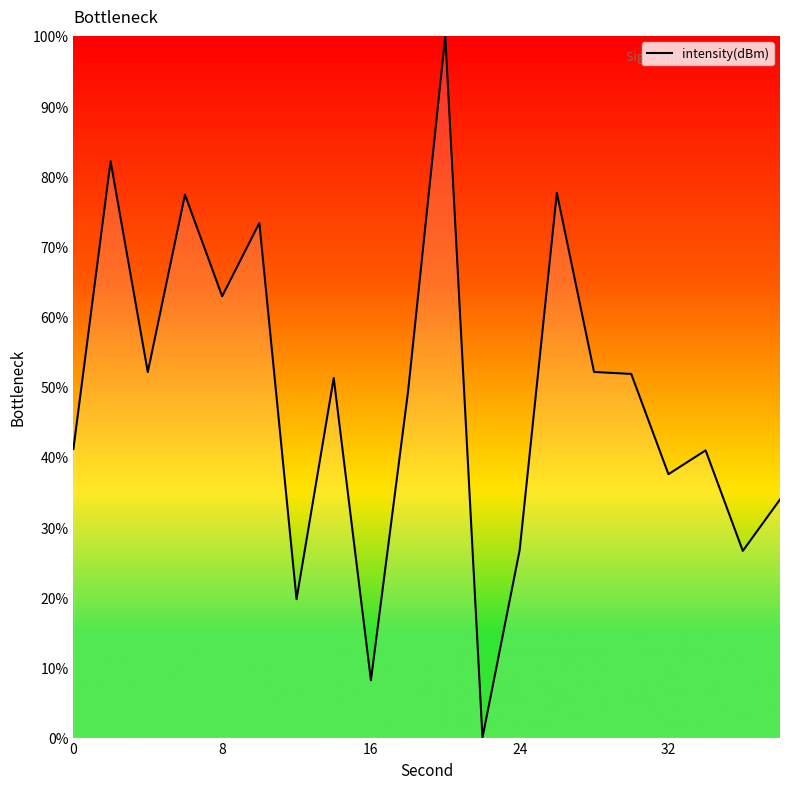

What is the difference between the maximum and minimum values?

100.0